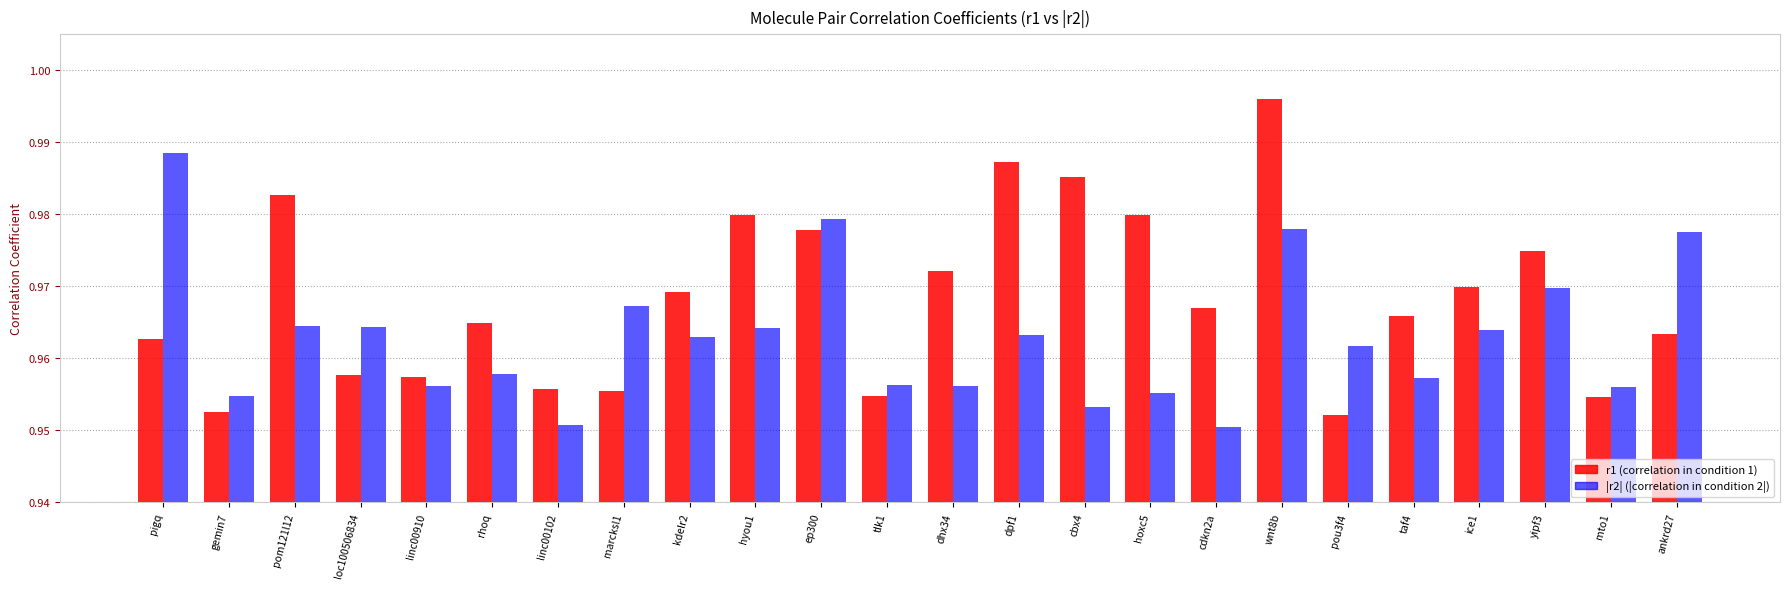

Are the bars horizontal?

No